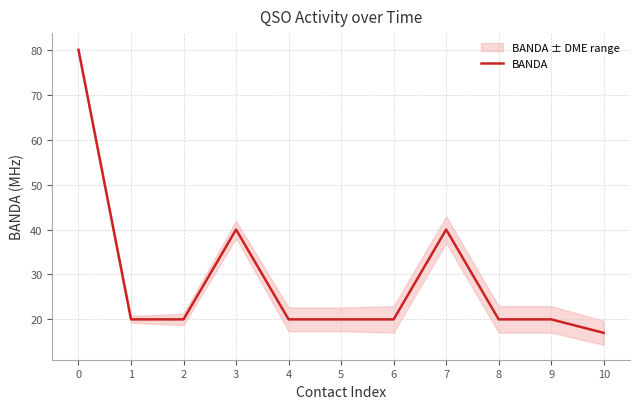

What is the change in value from 3 to 8?

-20